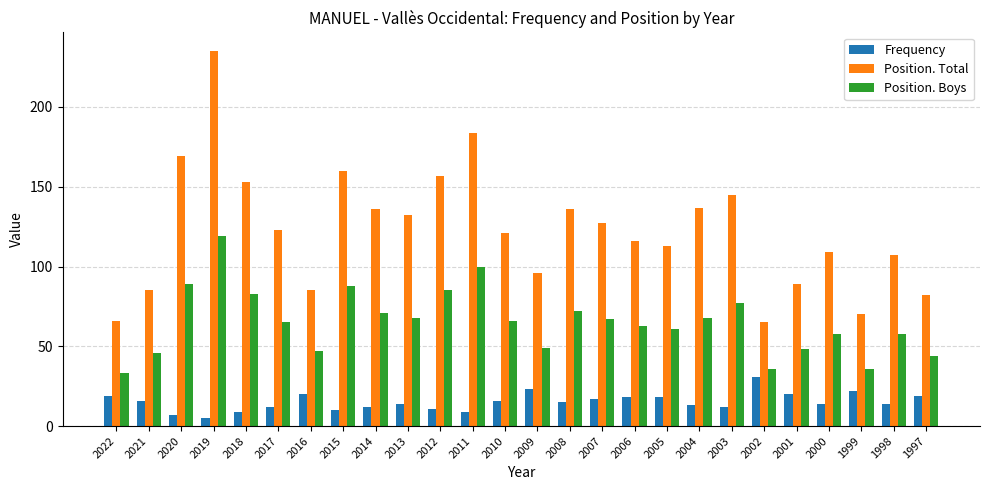

What is the approximate value of Position. Boys at 2018, to the nearest 5?

85